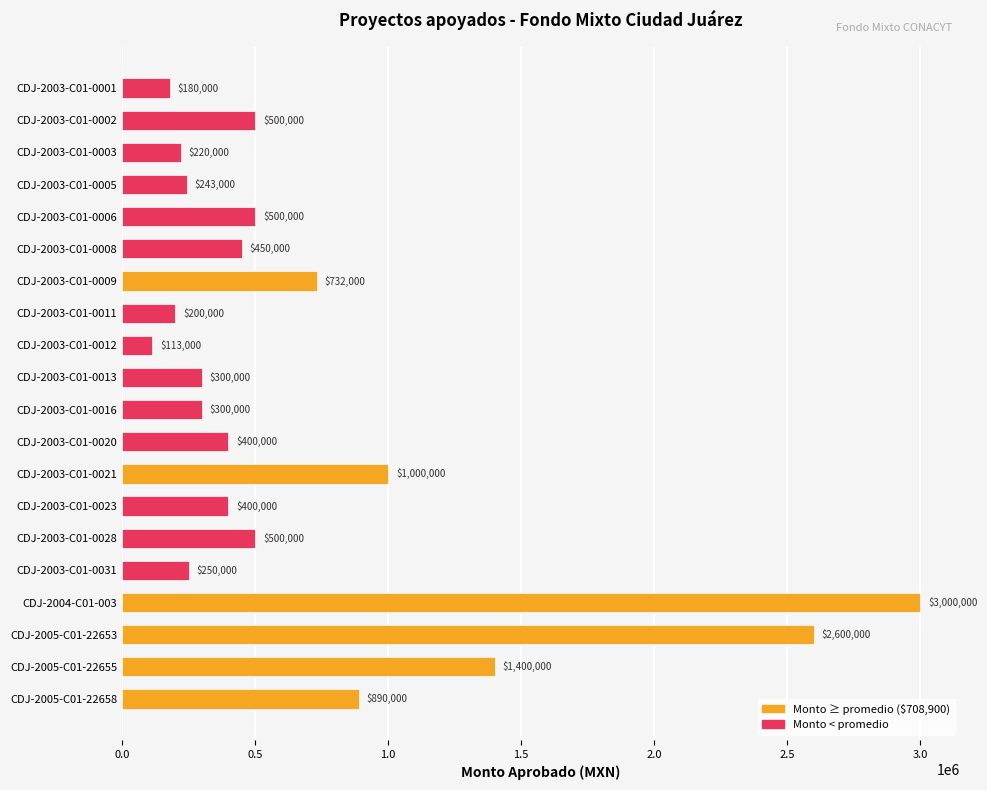

What is the change in value from CDJ-2003-C01-0008 to CDJ-2003-C01-0031?

-200000